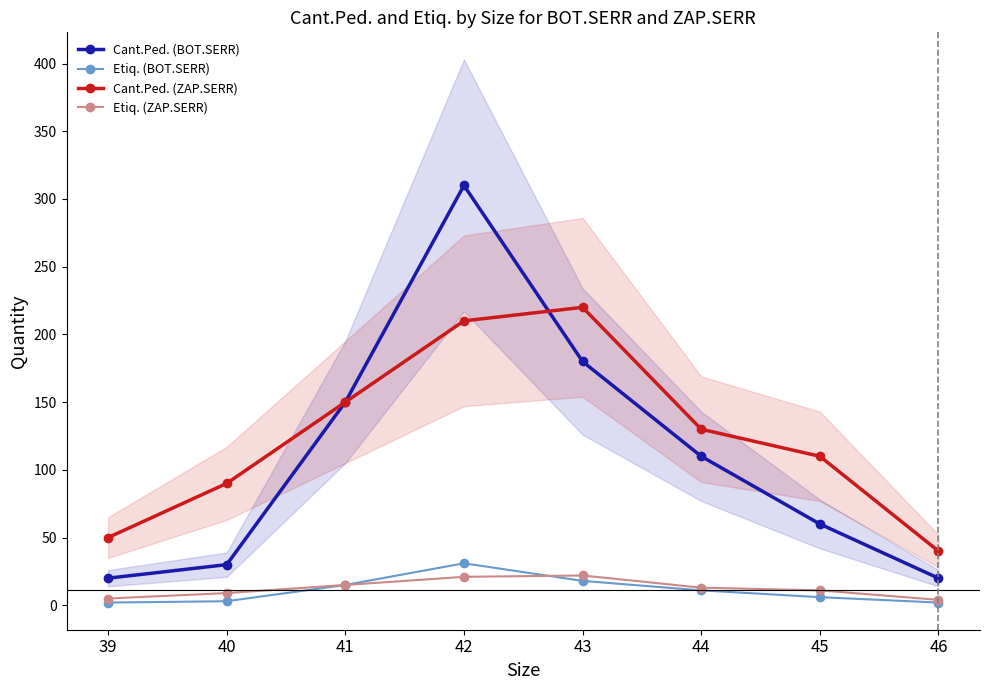

How many lines are shown in the chart?

4